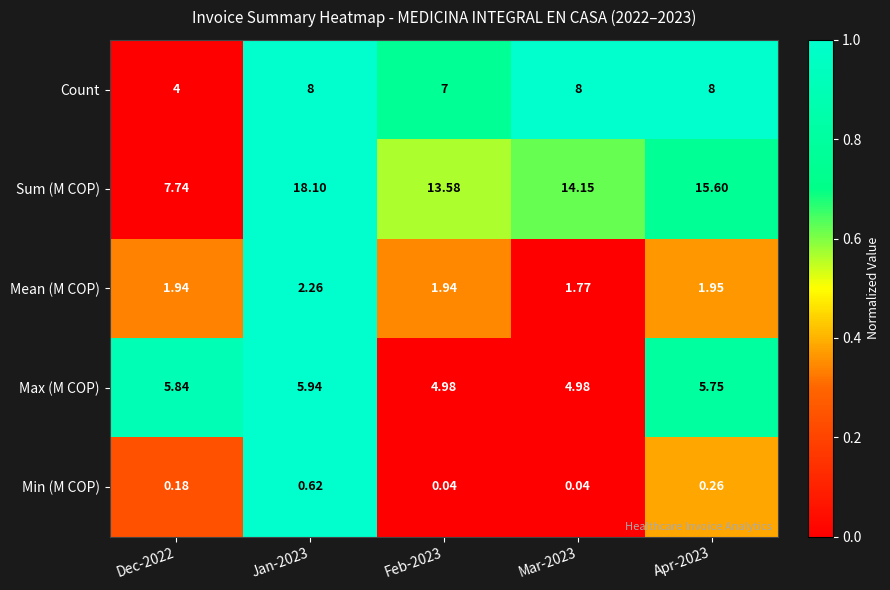

Which series has the largest total across all categories?

Sum (M COP)